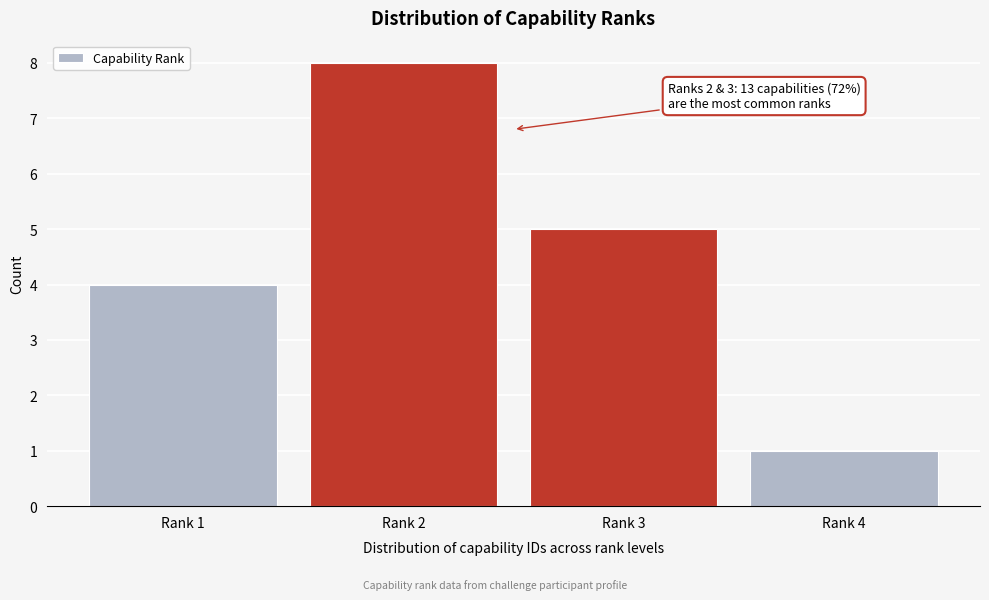

Reading left to right, transcribe all the data shown in this chart.

Rank 1=4	Rank 2=8	Rank 3=5	Rank 4=1